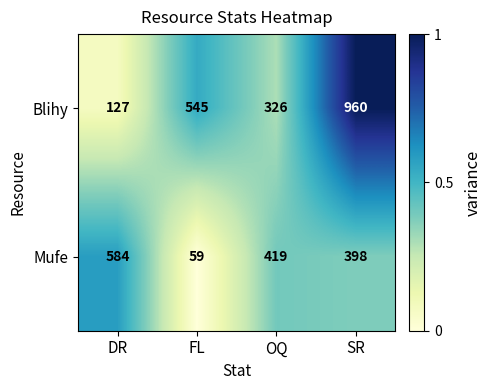

Where is Blihy nearest to the value 543?

FL